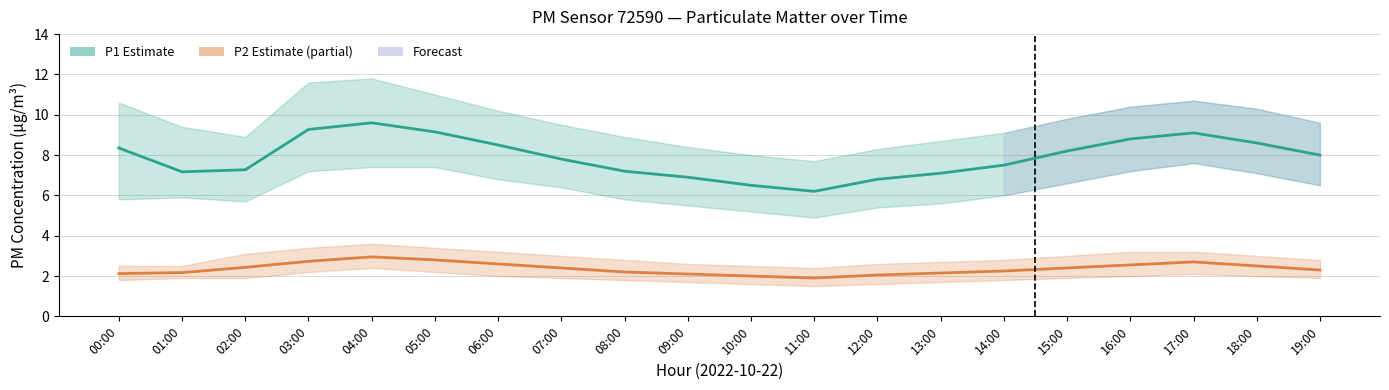

At which label does P2 (PM2.5) first exceed 2?

00:00